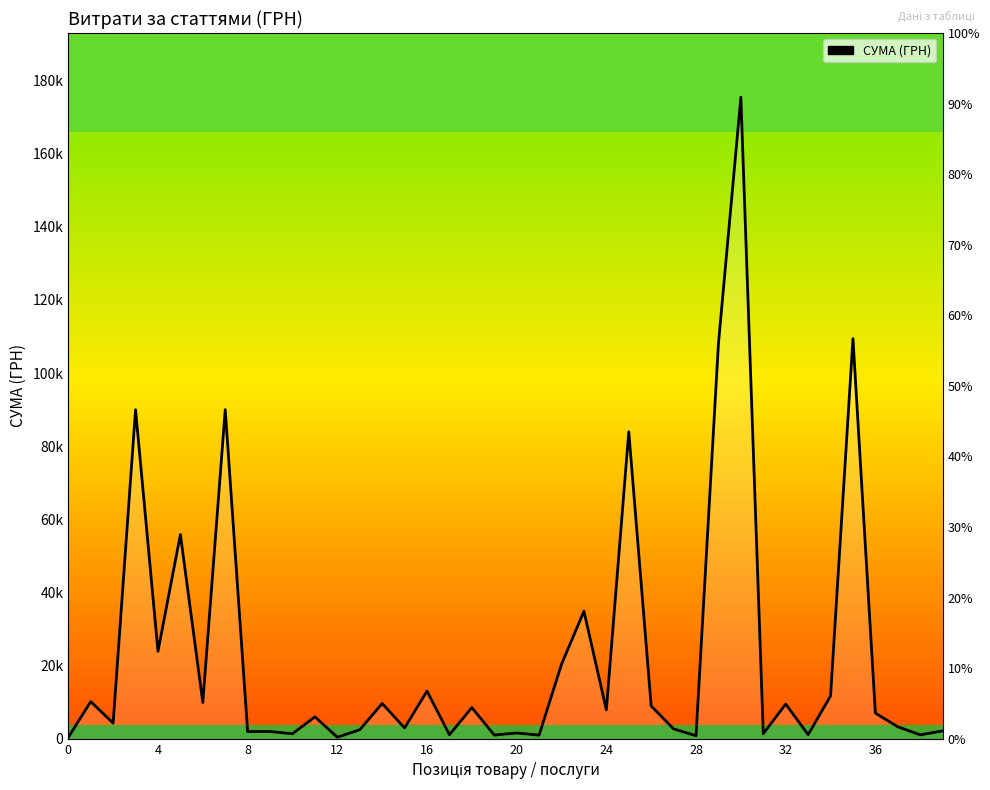

What is the sum of all values?

927461.8